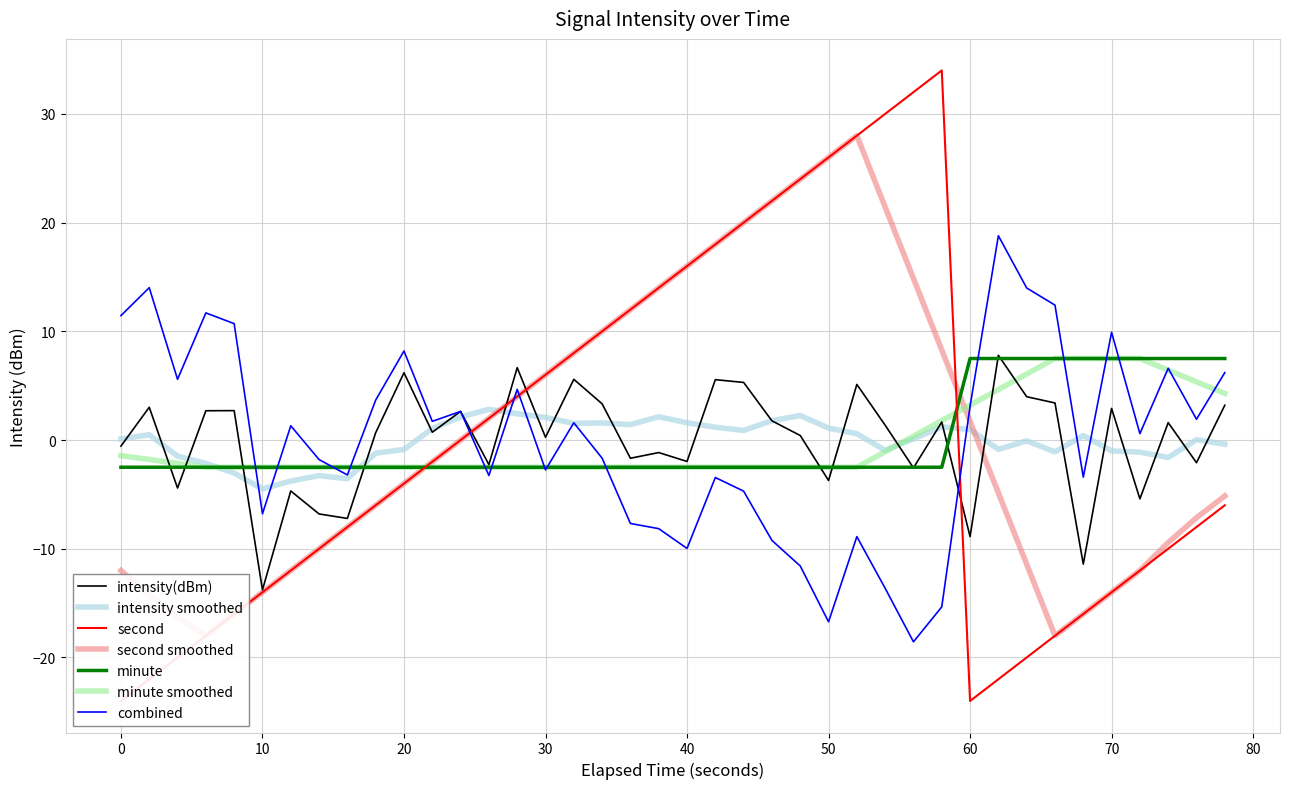

Where does the minute series first go above -2?

60